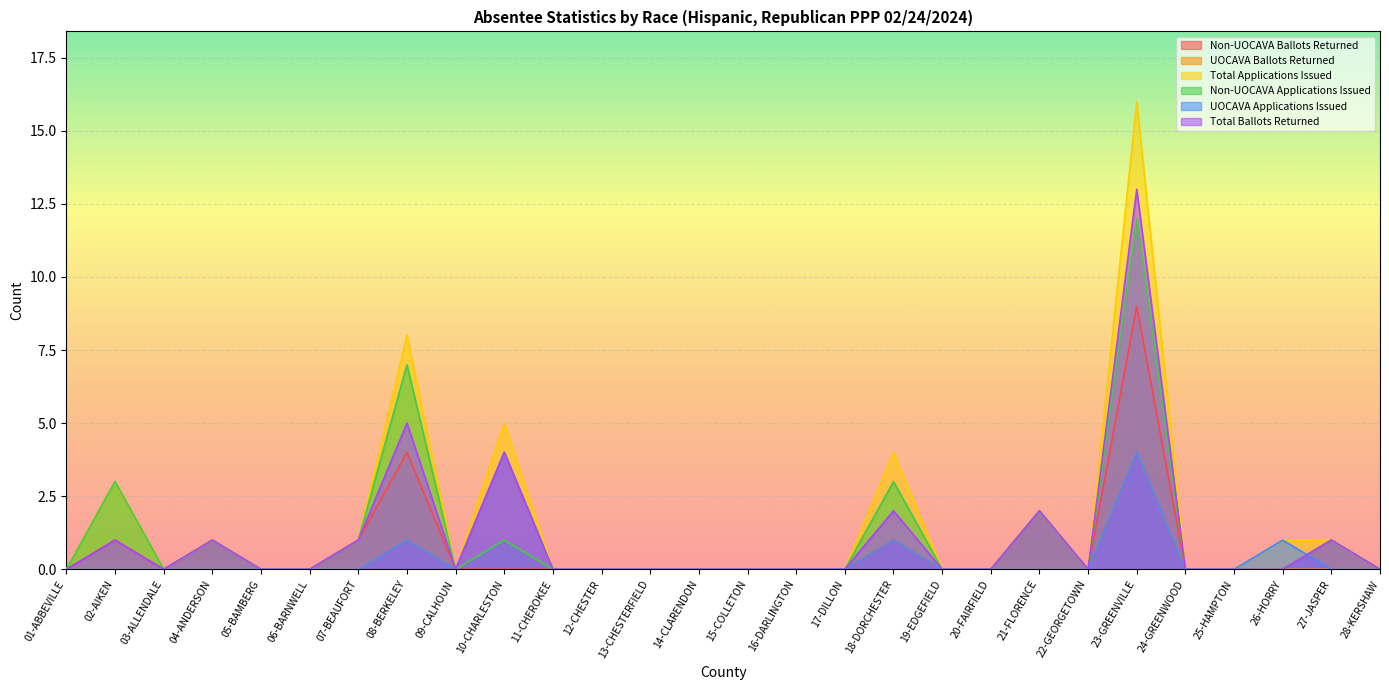

Which series has the largest total across all categories?

Total Applications Issued